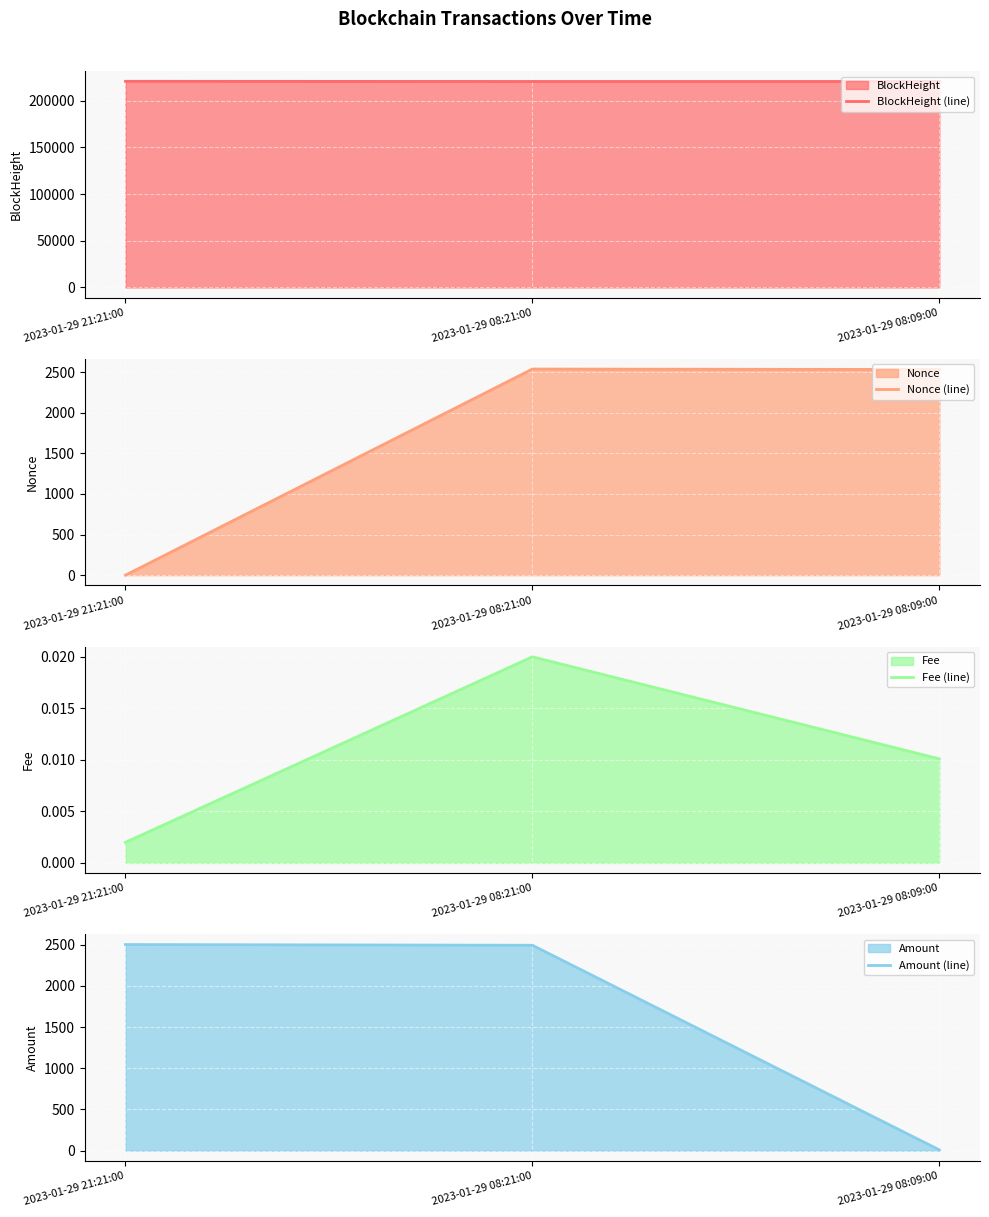

Which label corresponds to the largest value in the chart?

2023-01-29 21:21:00